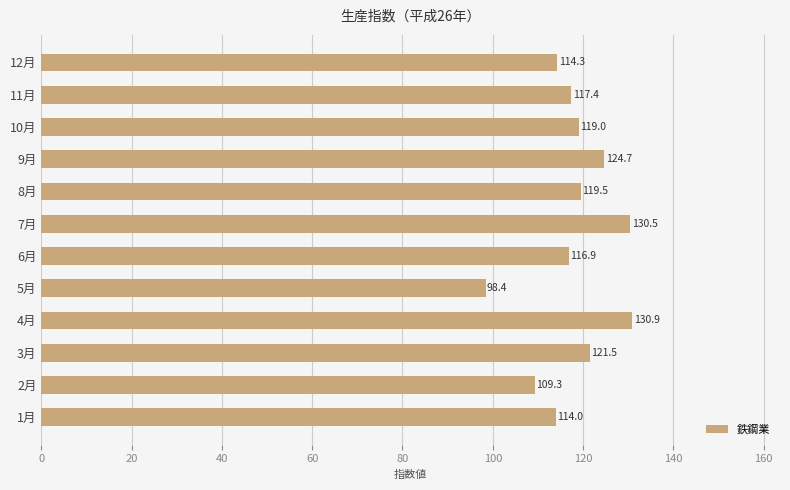

The chart shows a value of 114.3 at 12月. True or false?

True